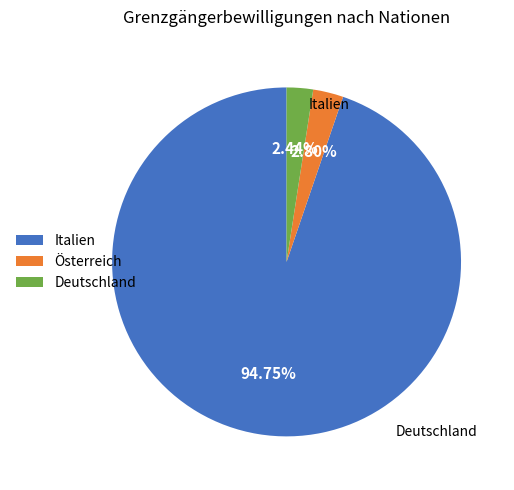

How many slices are in this pie chart?

3